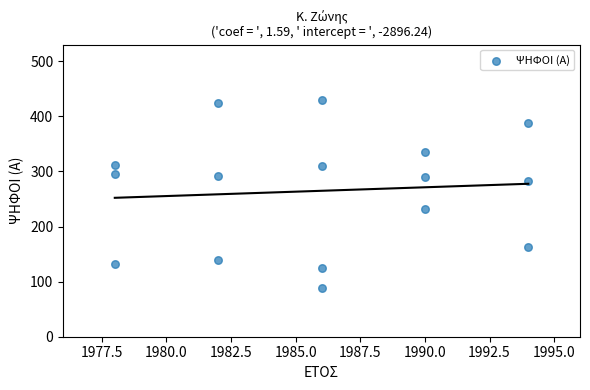

What is the range of Y values (max minus min)?

342